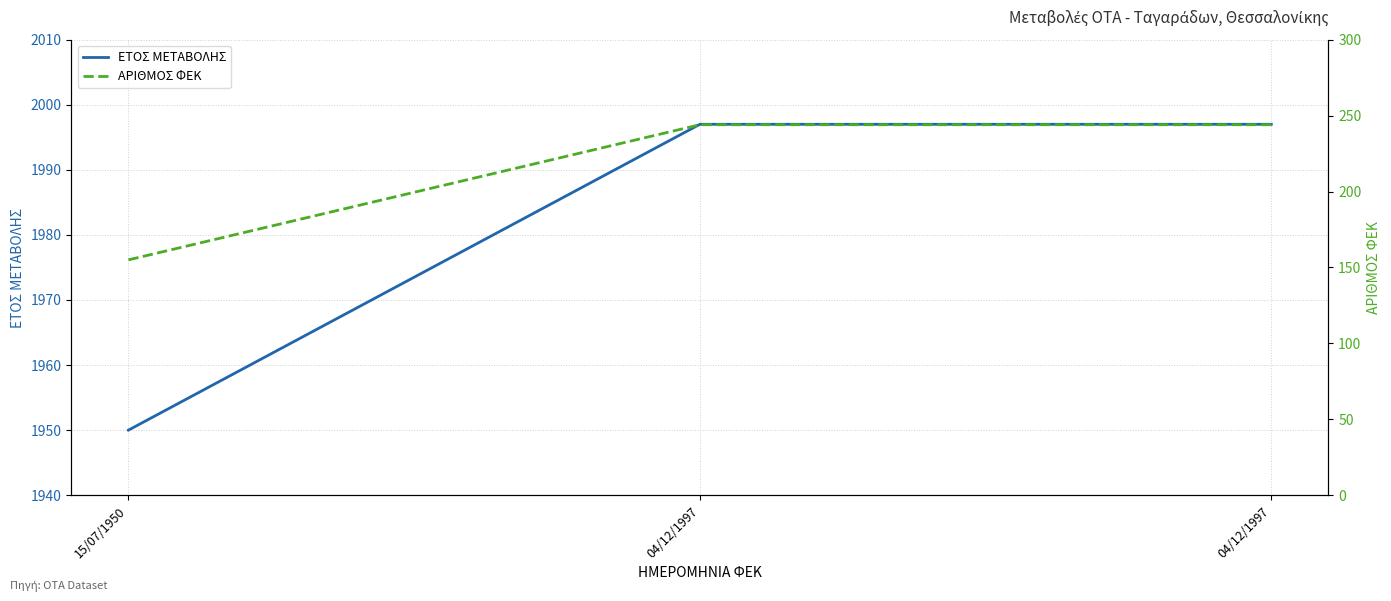

What is the value of the ΑΡΙΘΜΟΣ ΦΕΚ point at the 1st from the left?

155